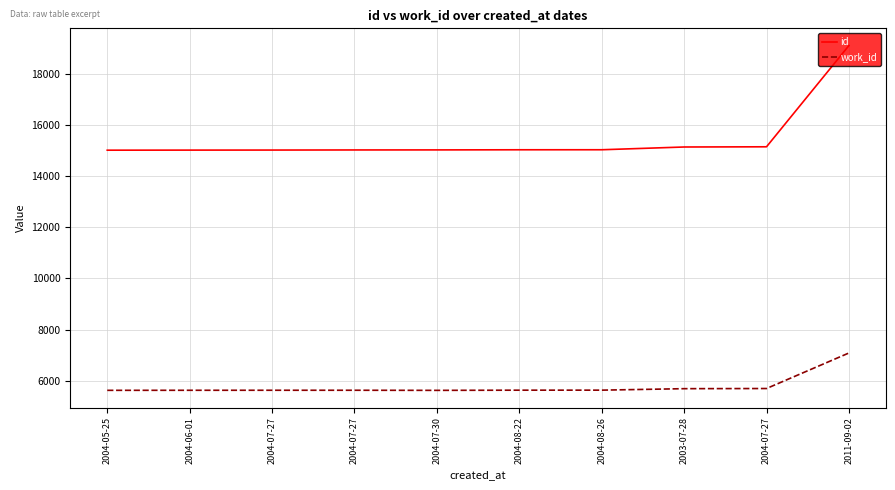

Does the chart display data point markers on the line(s)?

No